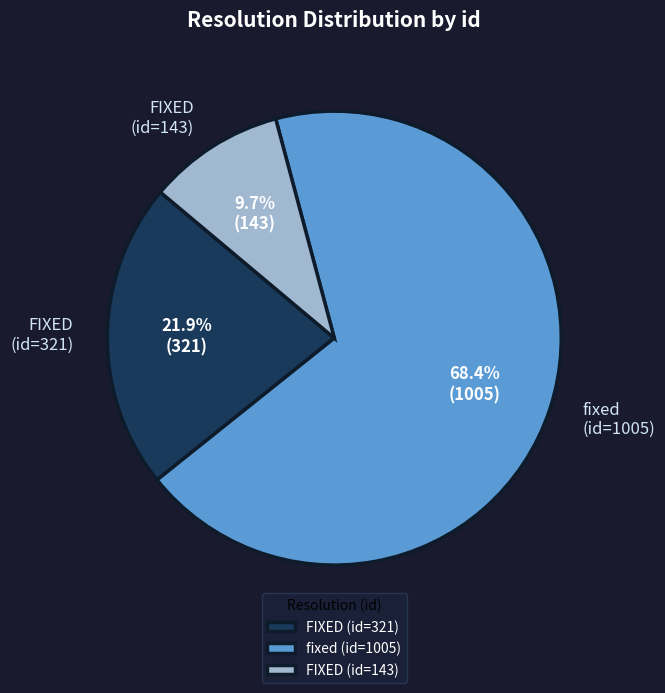

Do fixed (id=1005) and FIXED (id=143) together represent more than half of the pie?

Yes